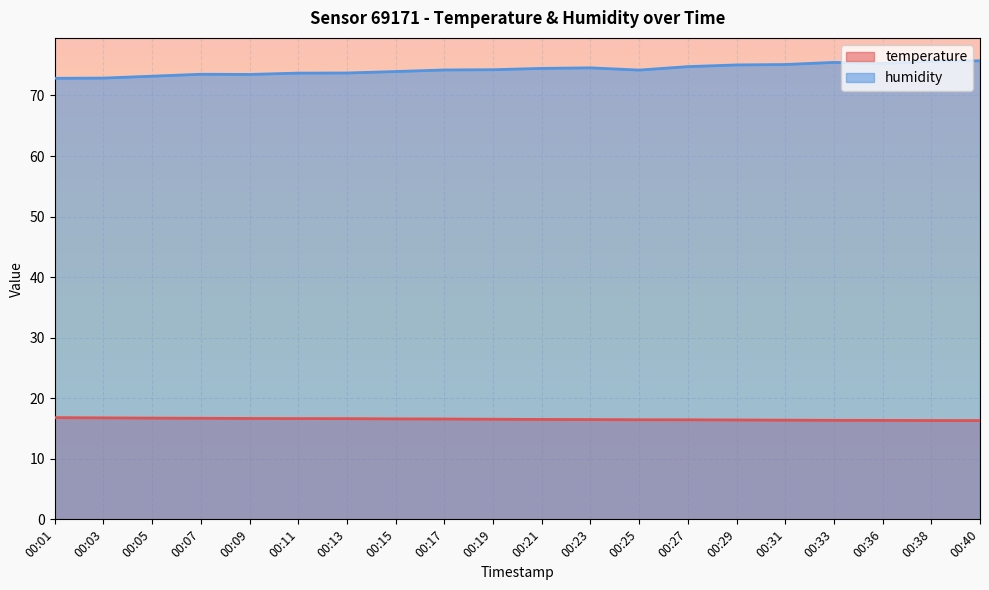

Does the chart display data point markers on the line(s)?

No